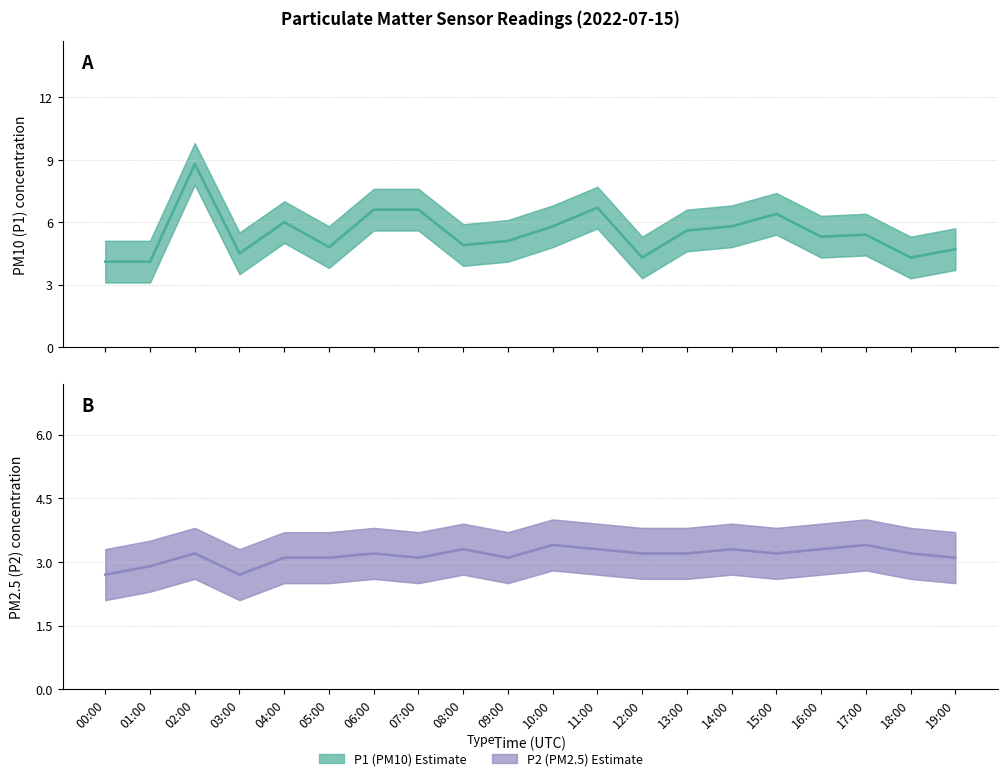

Where is P1 (PM10) Estimate nearest to the value 6?

04:00